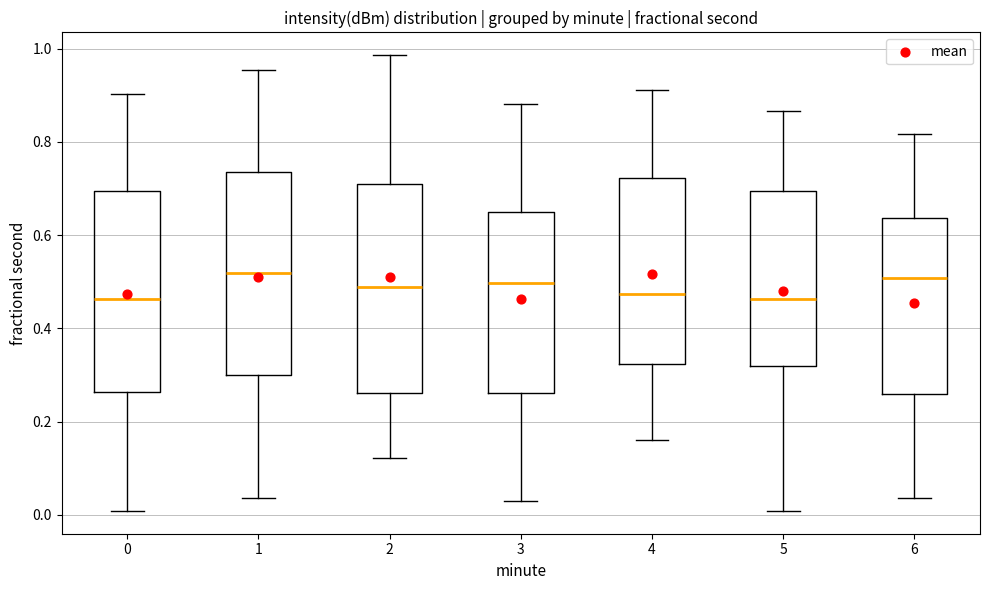

Reading left to right, transcribe this box plot: for each box, give where its median line is, the range the box spans, and where its two whiskers end, as read against the y-axis. The values are not printed on the chart, so give them approximately, as read against the axis.

0: median 0.46, box 0.26 to 0.70, whiskers 0.00 to 0.90
1: median 0.52, box 0.30 to 0.74, whiskers 0.04 to 0.96
2: median 0.48, box 0.26 to 0.70, whiskers 0.12 to 0.98
3: median 0.50, box 0.26 to 0.64, whiskers 0.02 to 0.88
4: median 0.48, box 0.32 to 0.72, whiskers 0.16 to 0.92
5: median 0.46, box 0.32 to 0.70, whiskers 0.00 to 0.86
6: median 0.50, box 0.26 to 0.64, whiskers 0.04 to 0.82